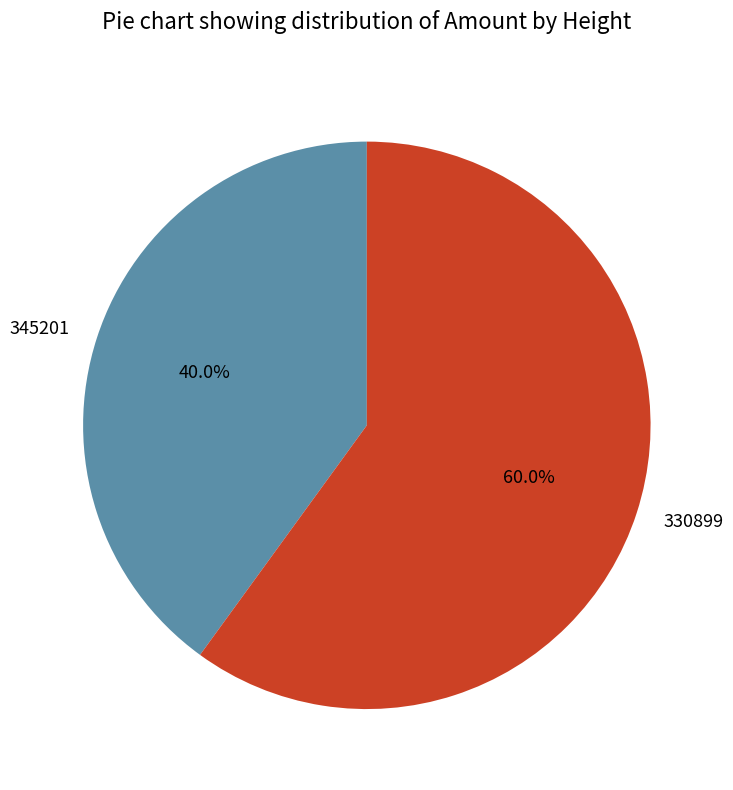

What is the majority slice?

330899